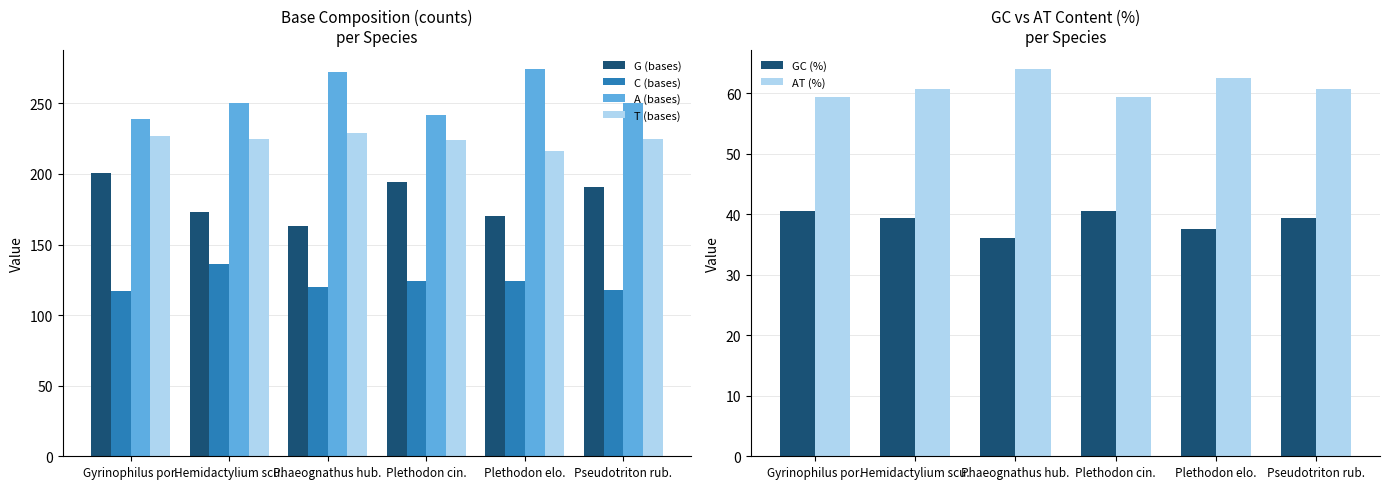

What is the total value across all series at Hemidactylium scu.?

884.0